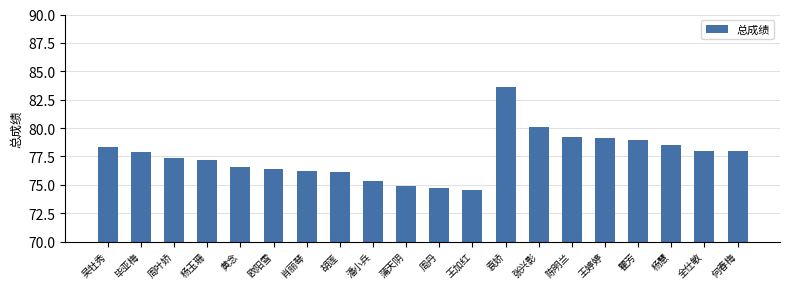

What is the label of the 7th bar from the left?

肖丽琴